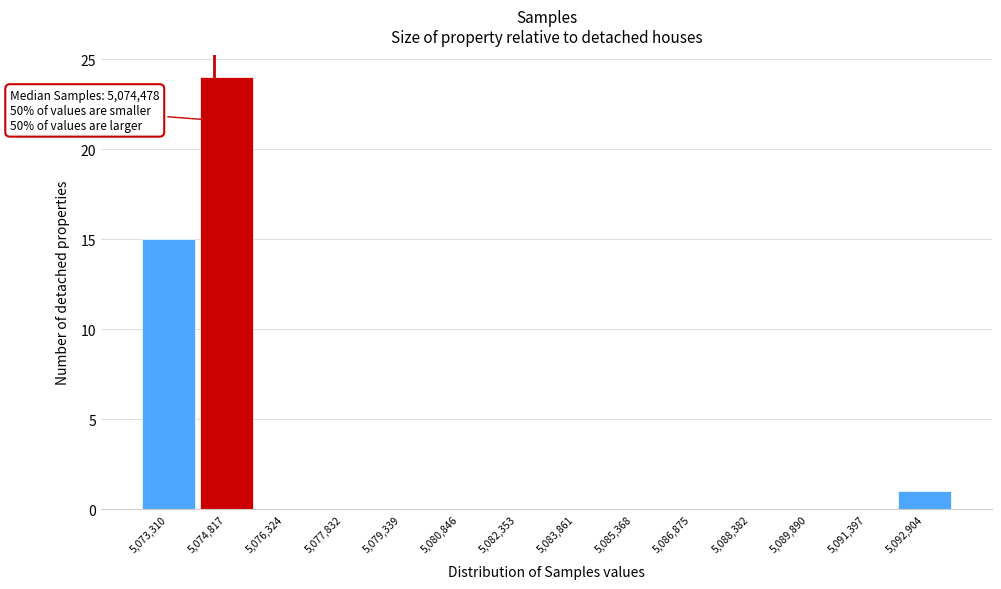

Which range on the x-axis has the tallest bar?

5074000 to 5075600